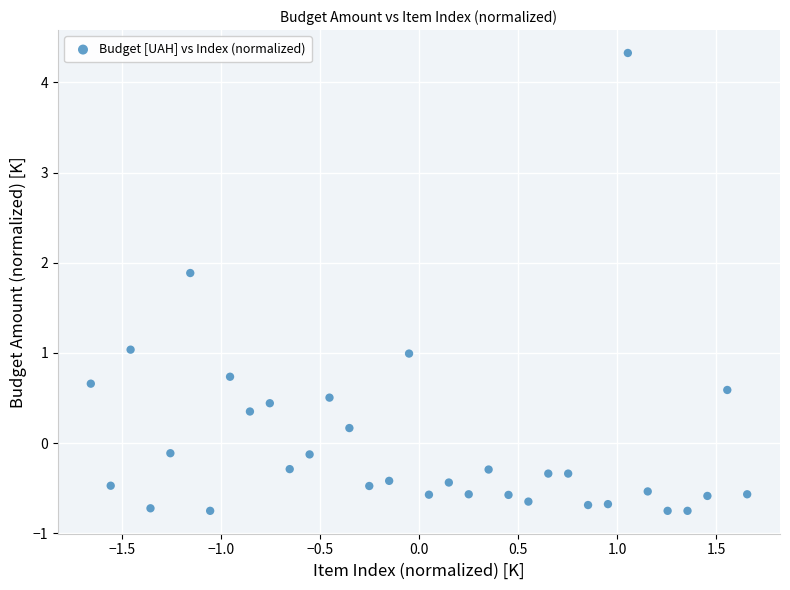

What is the range of X values (max minus min)?

3.3